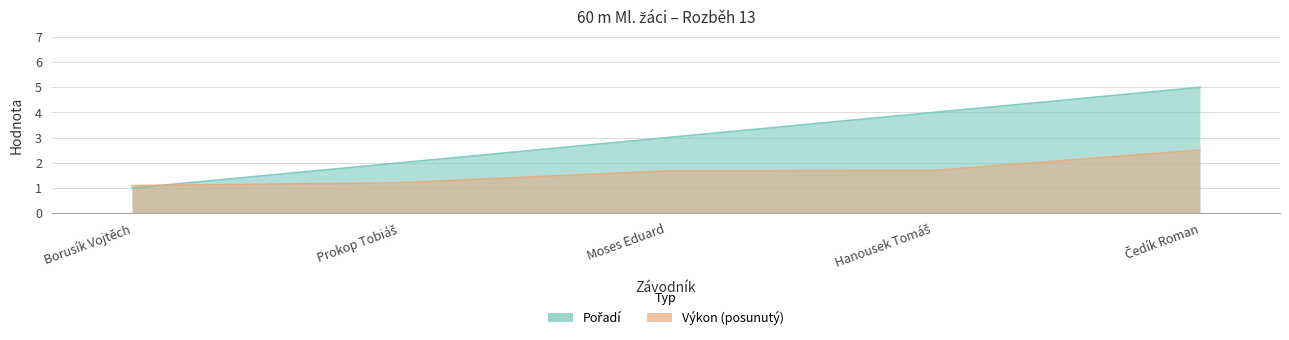

Reading left to right, what are all the values shown in this chart?

Pořadí: Borusík Vojtěch=1.0	Prokop Tobiáš=2.0	Moses Eduard=3.0	Hanousek Tomáš=4.0	Čedík Roman=5.0
Výkon: Borusík Vojtěch=1.1	Prokop Tobiáš=1.2	Moses Eduard=1.7	Hanousek Tomáš=1.7	Čedík Roman=2.5